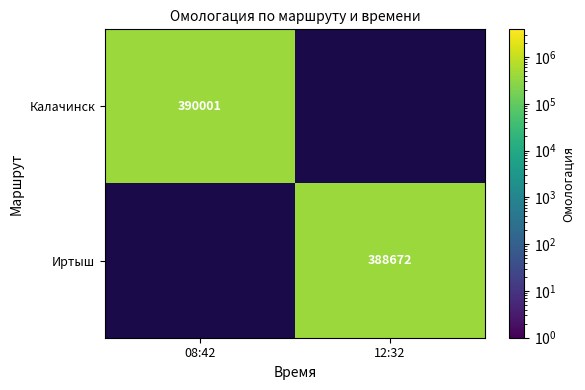

The Калачинск series shows 120083 at 08:42. True or false?

False